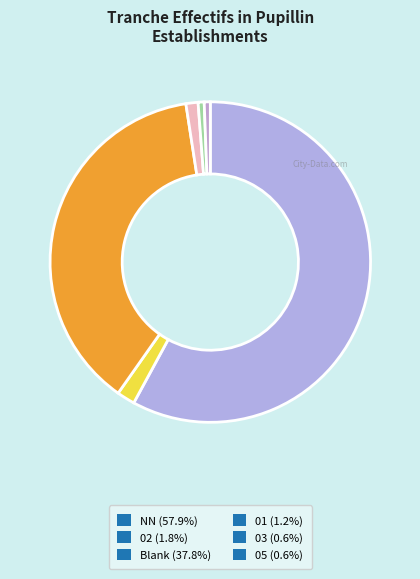

How many segments does this pie chart have?

6